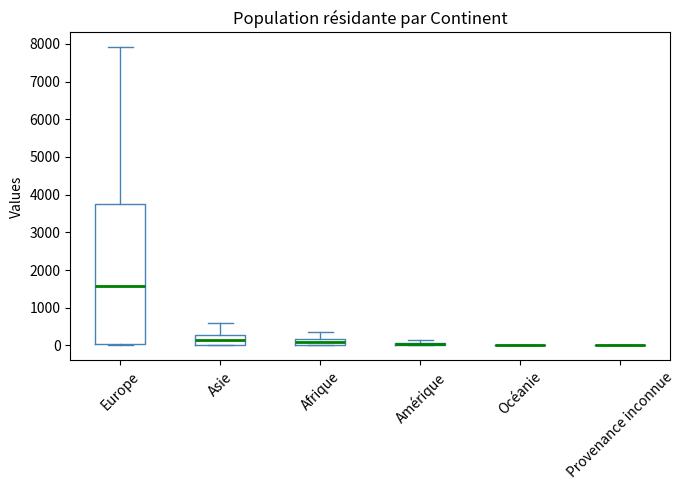

Where is the upper edge of the box for Amérique on the y-axis? The values are not printed on the chart, so give them approximately, as read against the axis.

100